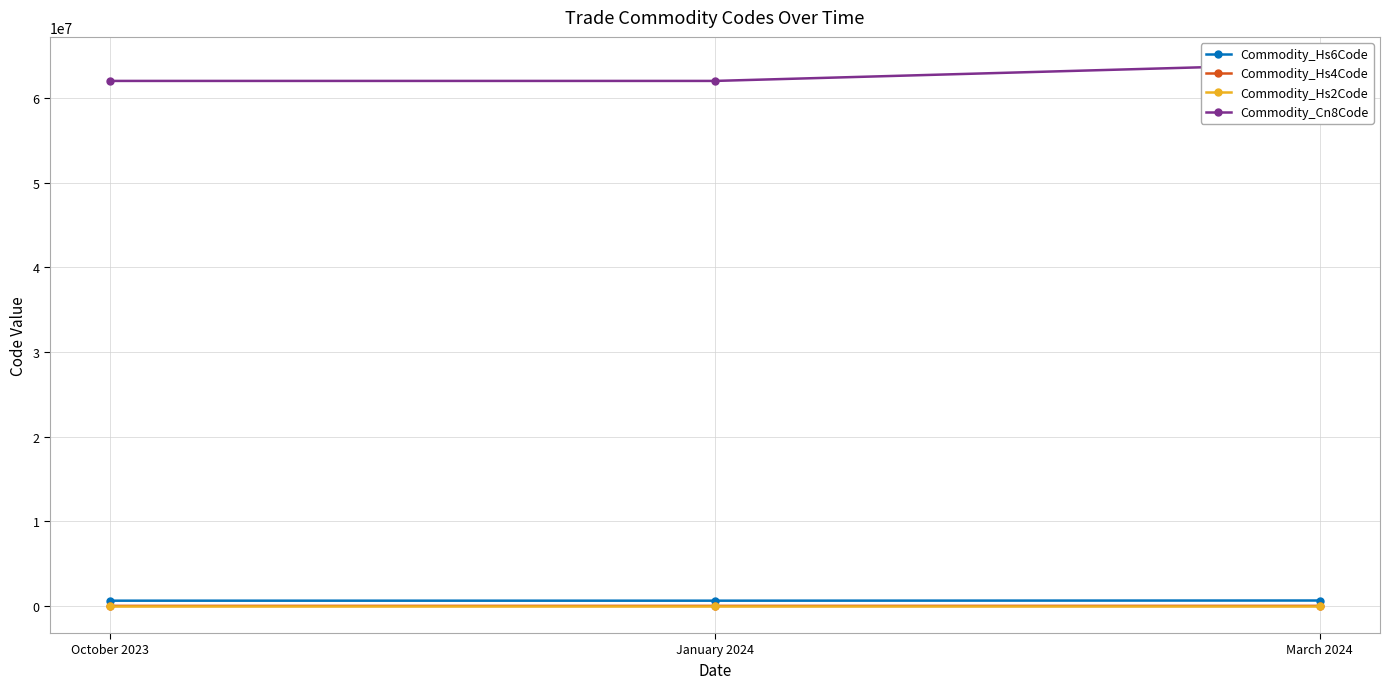

The value of Commodity_Cn8Code at October 2023 is 106998941. True or false?

False